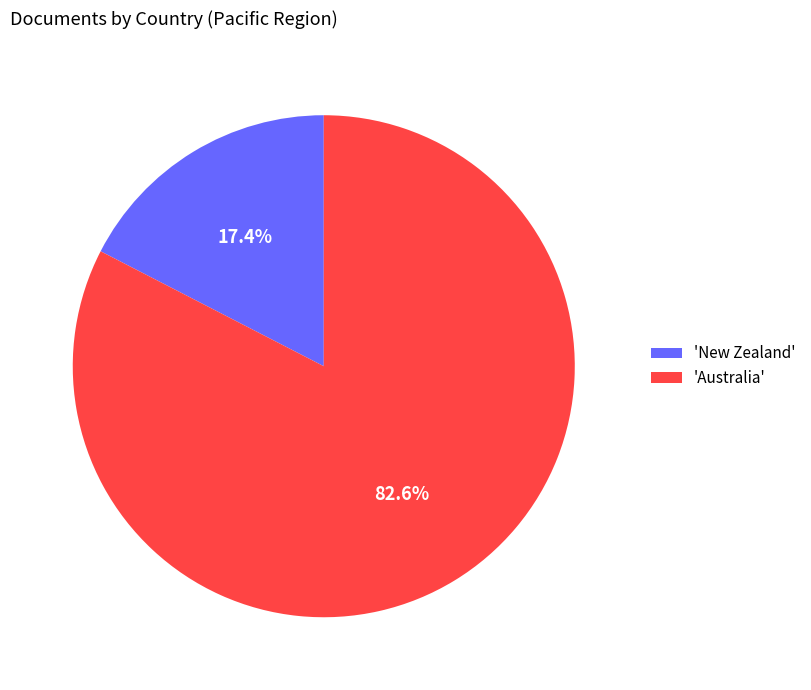

How many slices are in this pie chart?

2